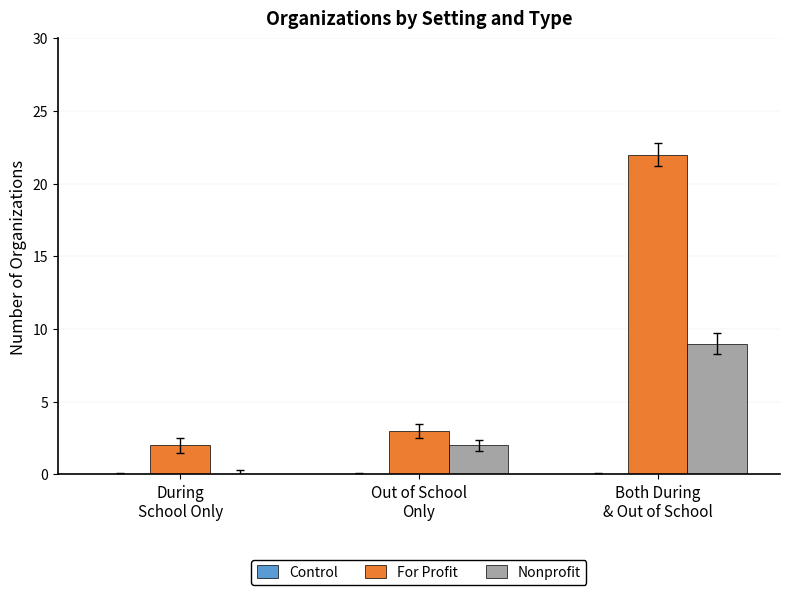

Which series has the largest total across all categories?

For Profit